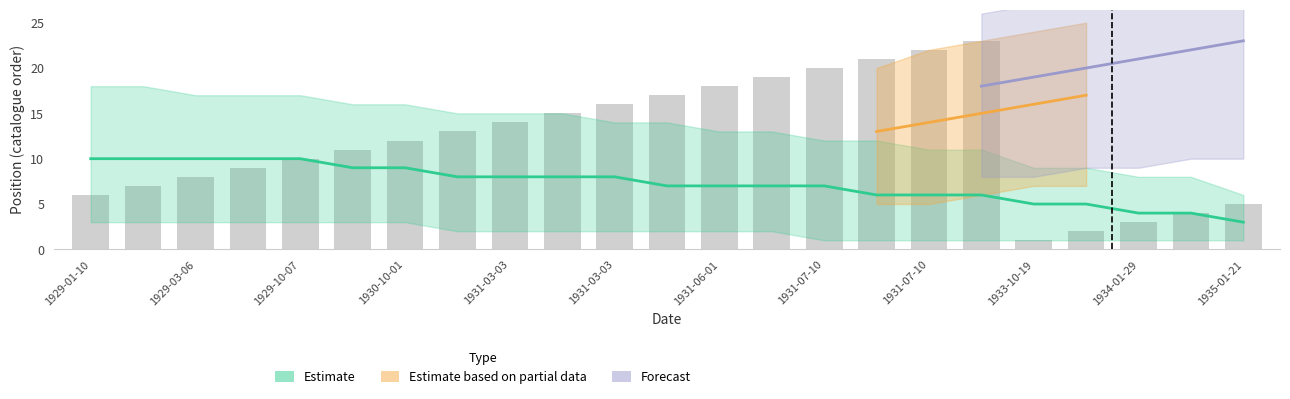

What is the difference between the second highest and second lowest values?

20